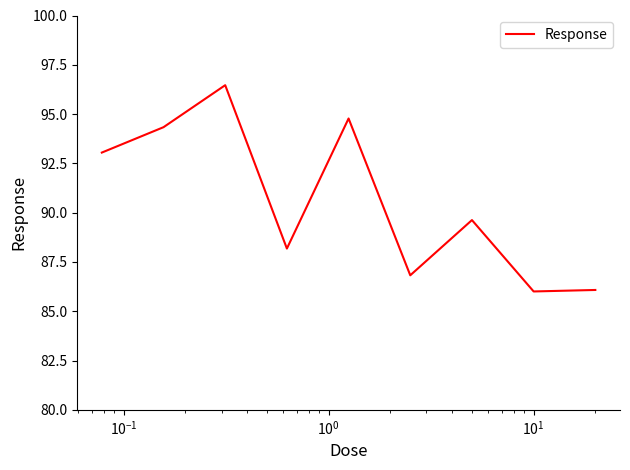

What is the difference between the maximum and second lowest values?

10.4